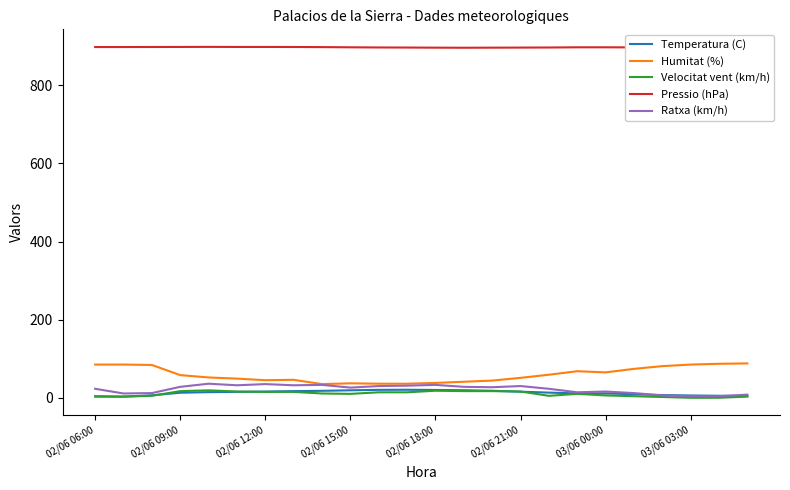

Which series has the largest total across all categories?

Pressio (hPa)